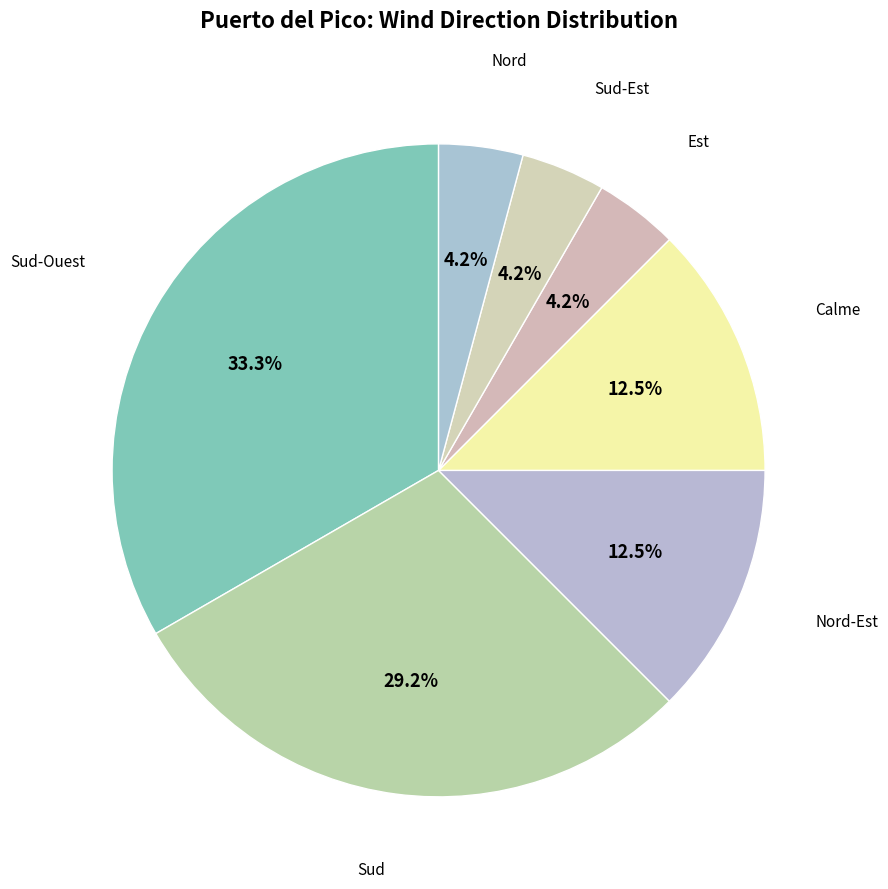

To the nearest percent, what is the difference between the largest and smallest slice percentages?

29%